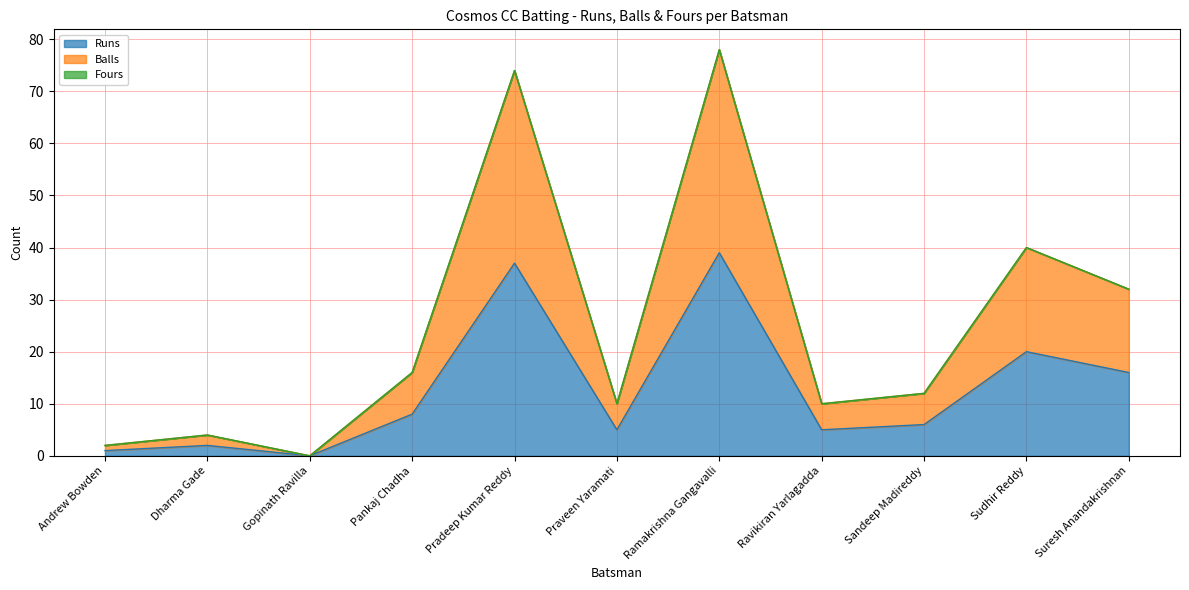

What position from the right is Sandeep Madireddy?

3